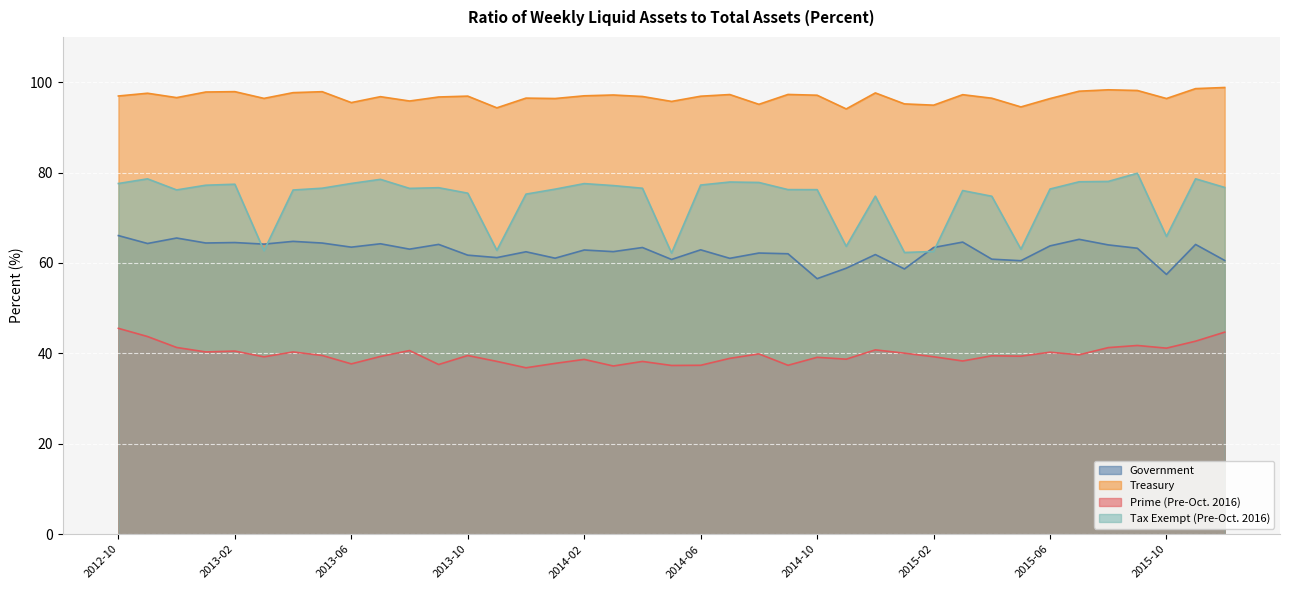

How many distinct data groups are displayed?

4